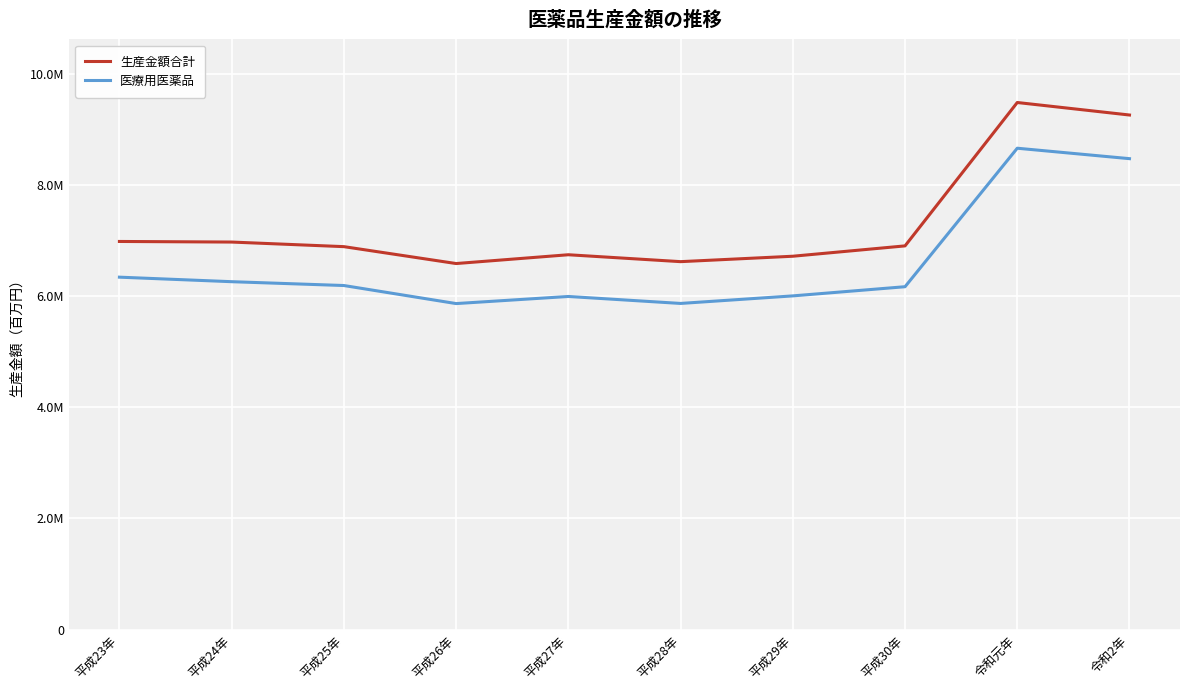

What is the difference between the 医療用医薬品 values at 平成30年 and 令和元年?

2493568